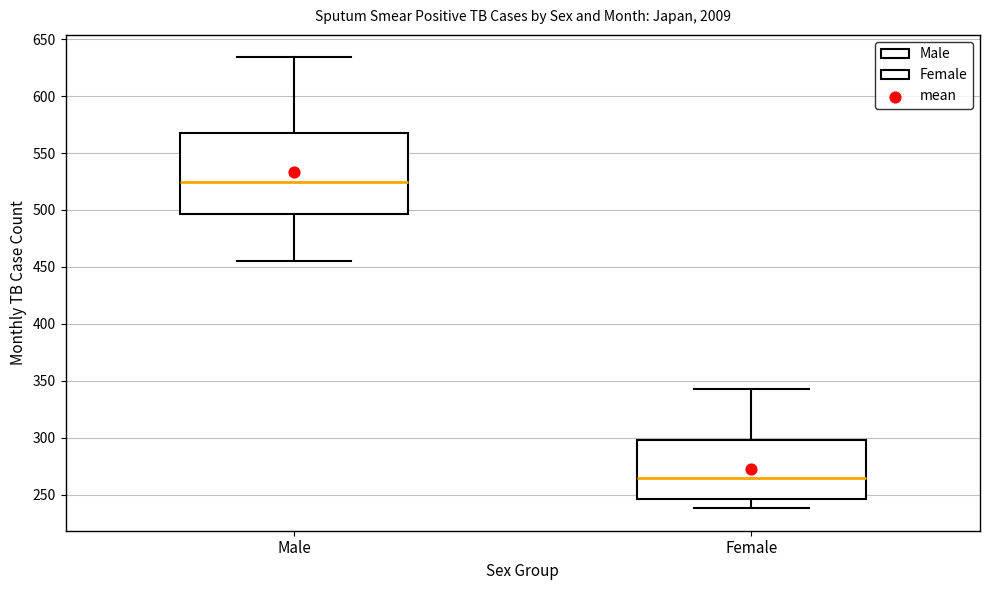

Which box's median line is the highest?

Male